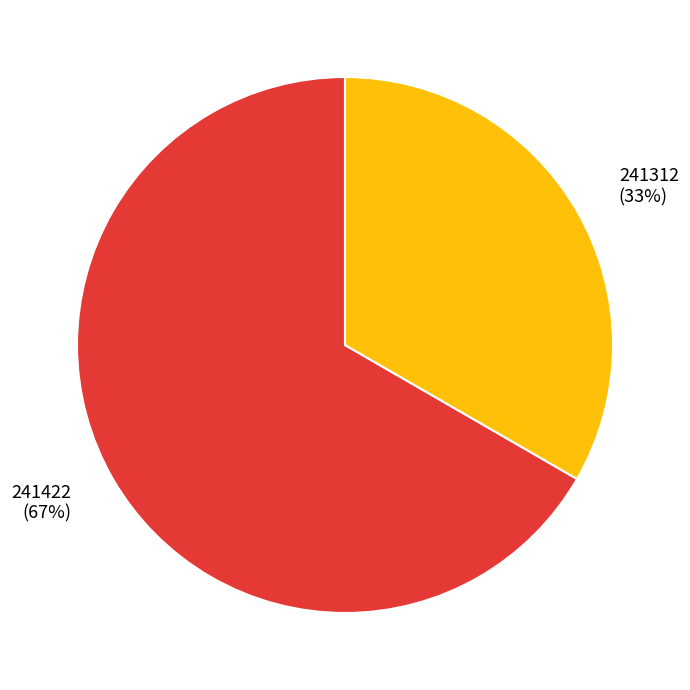

Which category accounts for the majority?

241422